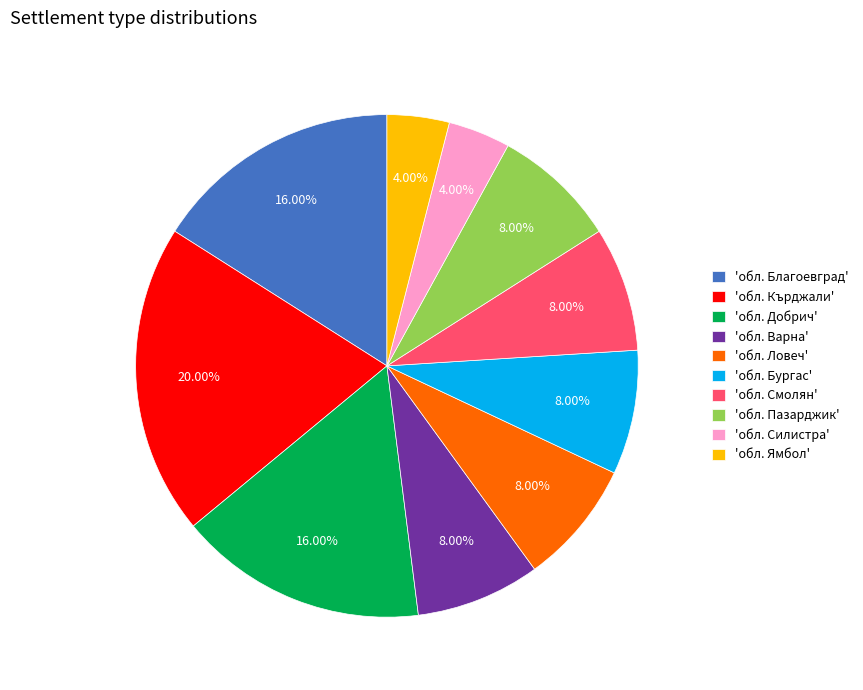

Combined, do 'обл. Кърджали' and 'обл. Добрич' account for over 50%?

No